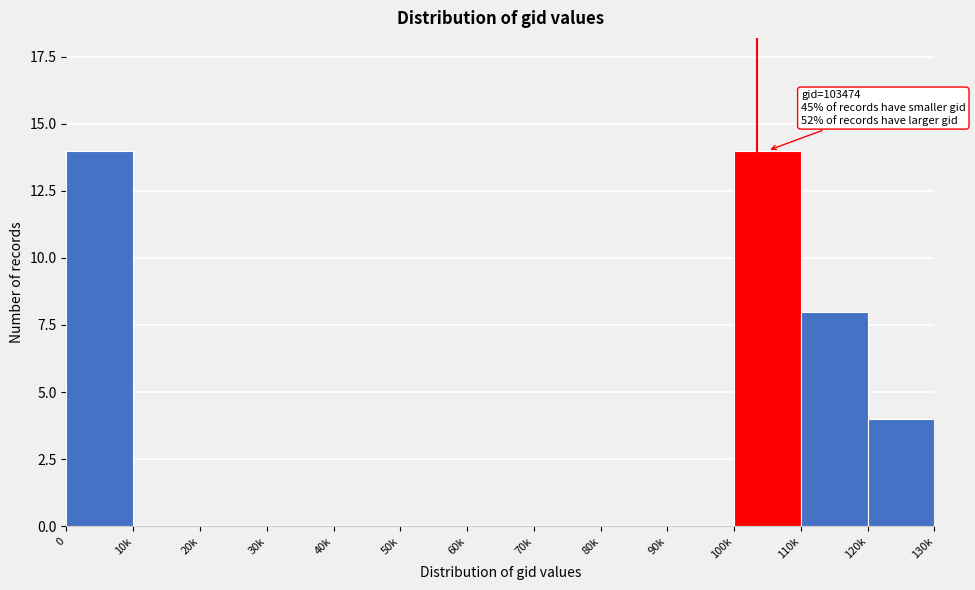

Reading left to right, extract all data points from this chart.

0=14	10k=0	20k=0	30k=0	40k=0	50k=0	60k=0	70k=0	80k=0	90k=0	100k=14	110k=8	120k=4